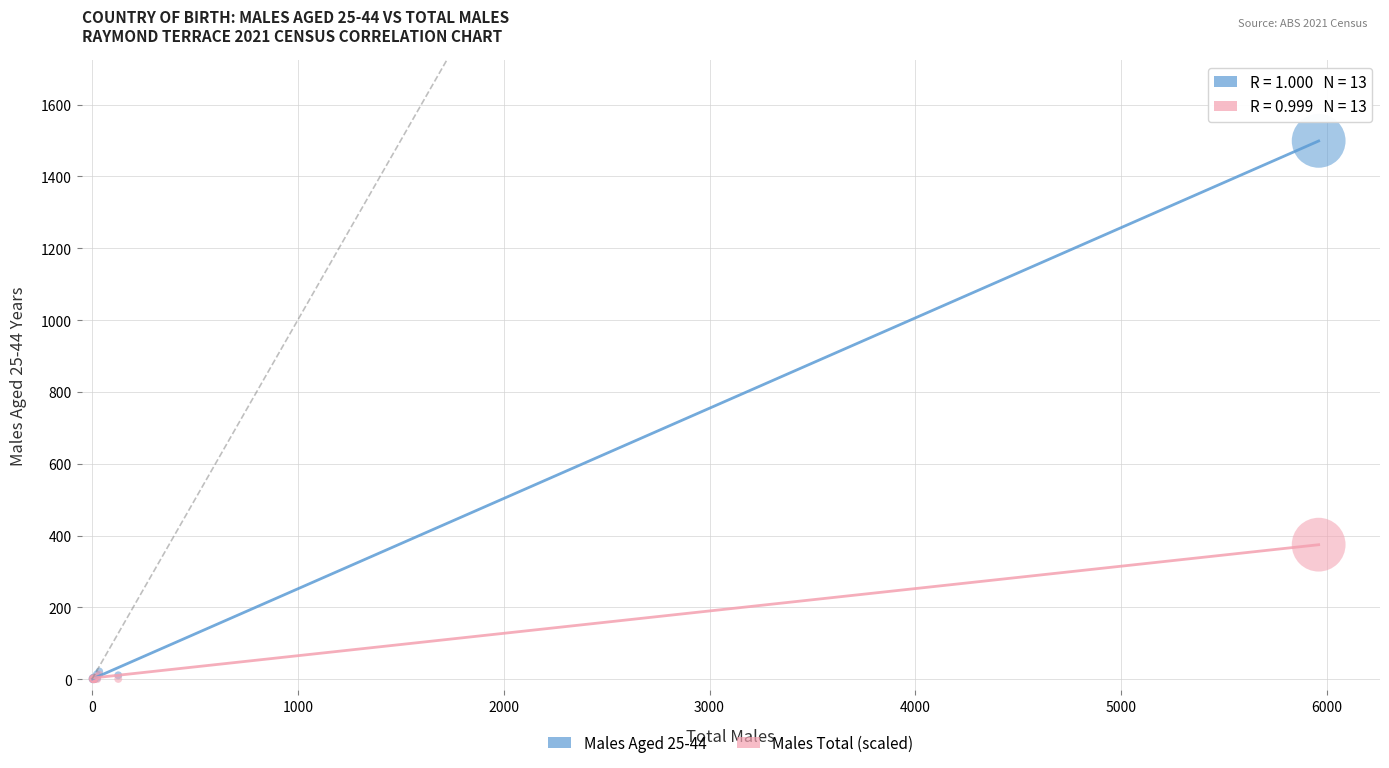

Across all series, what Y value is closest to 749?

374.8